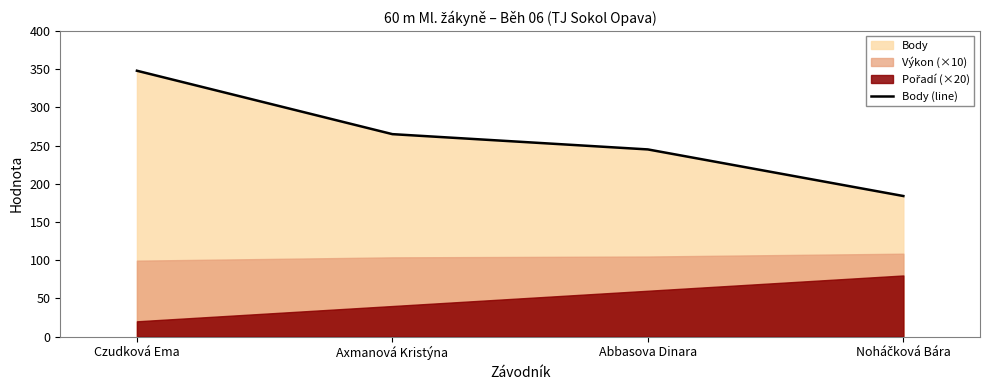

At which label is the value closest to 266?

Axmanová Kristýna